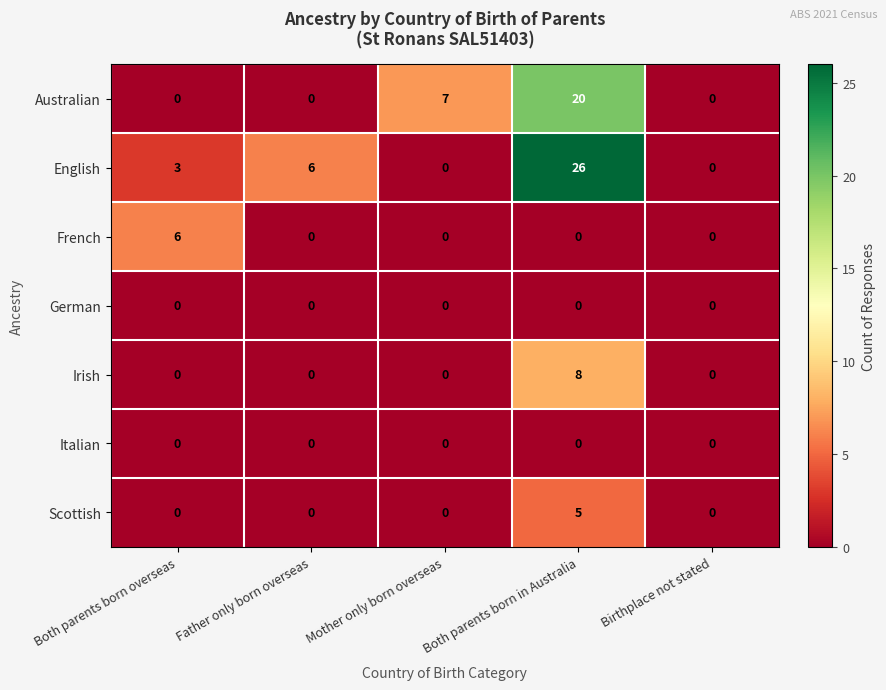

Count the number of data series in this chart.

7